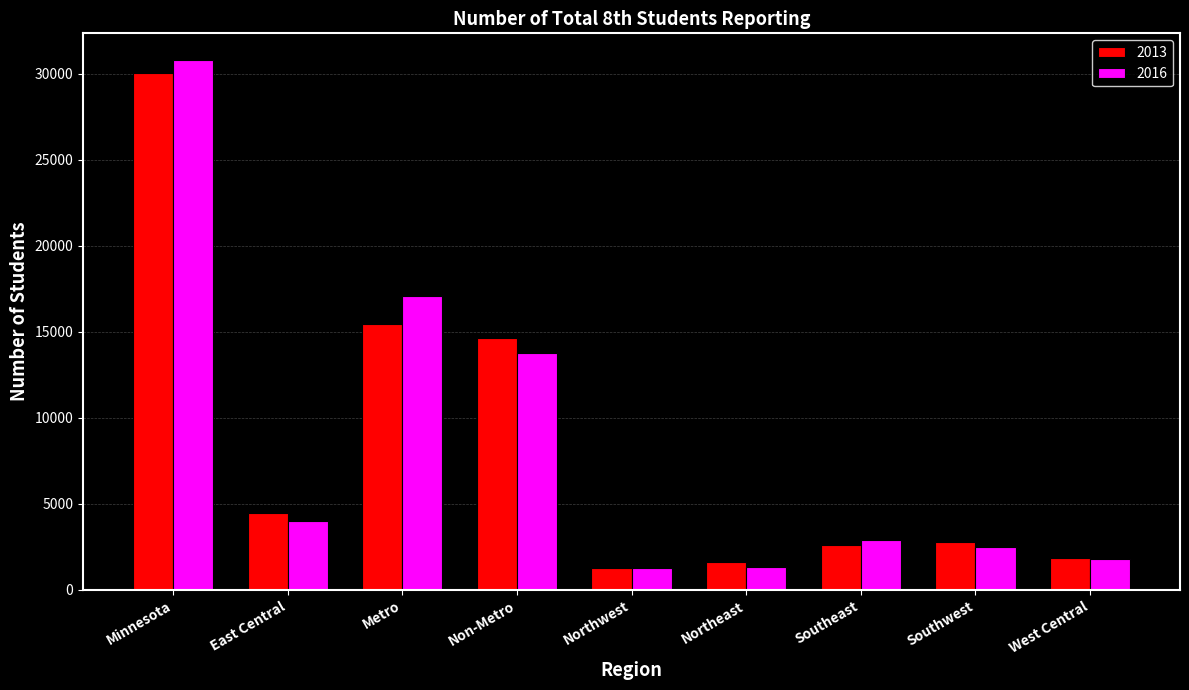

What is the spread (max minus min) of values at East Central?

430